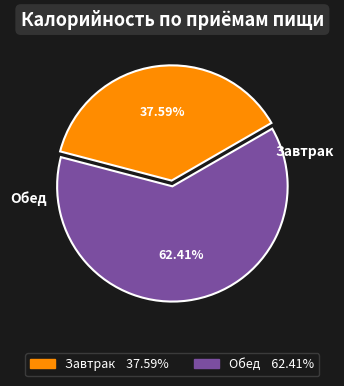

True or false: Завтрак accounts for 38% of the total.

True